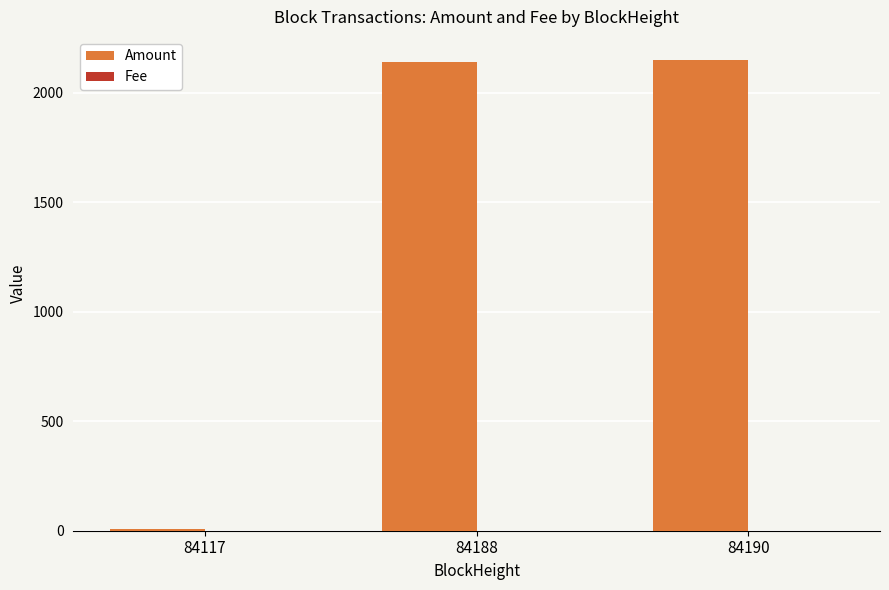

Where is Amount nearest to the value 1078?

84188